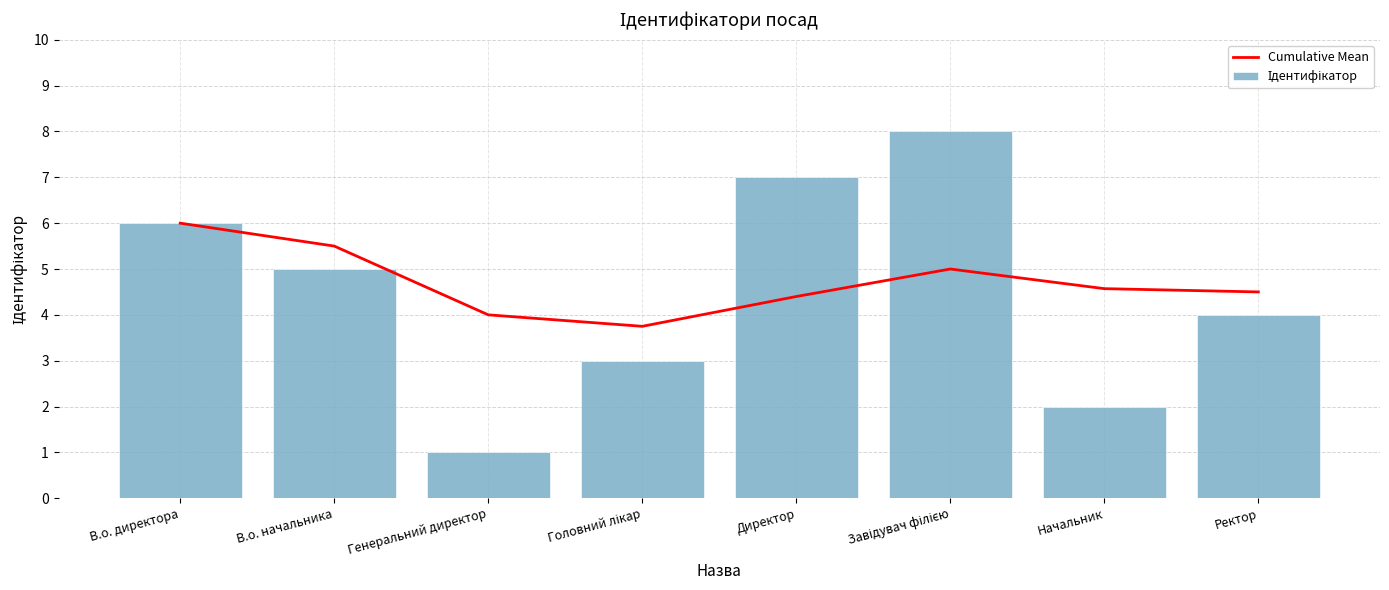

At how many categories does at least one series exceed 1?

8